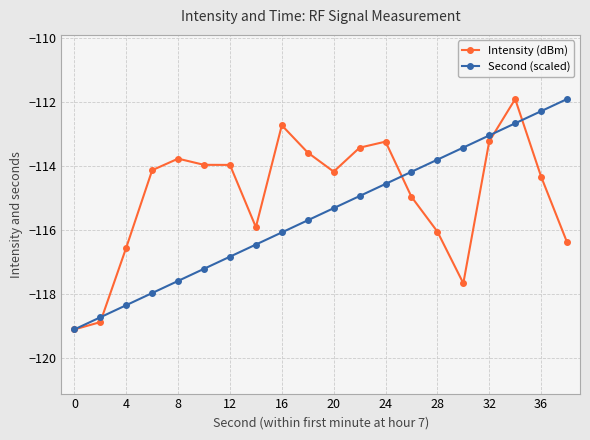

What is the average value of the Second (scaled) series?

-115.5